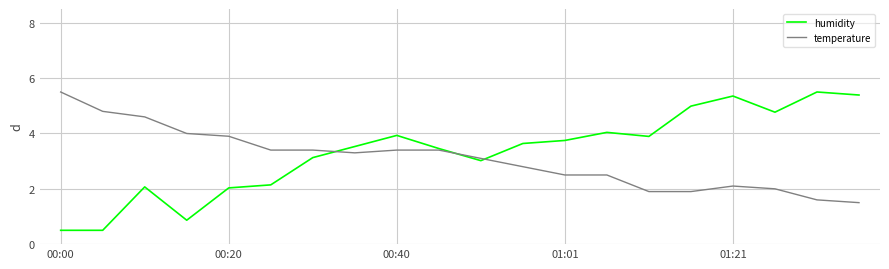

Which series has the largest range (max minus min)?

humidity